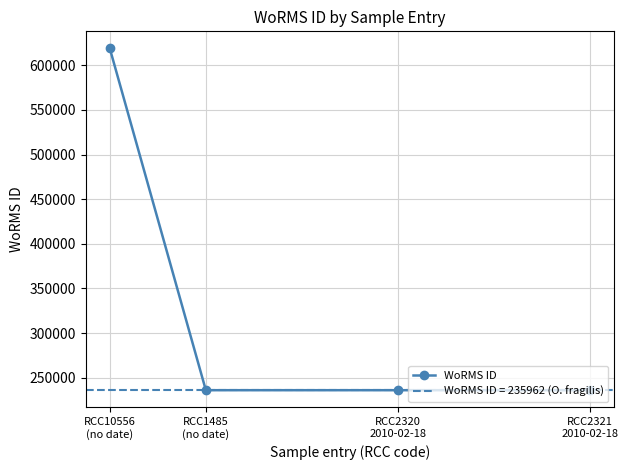

What is the maximum value shown in the chart?

618958